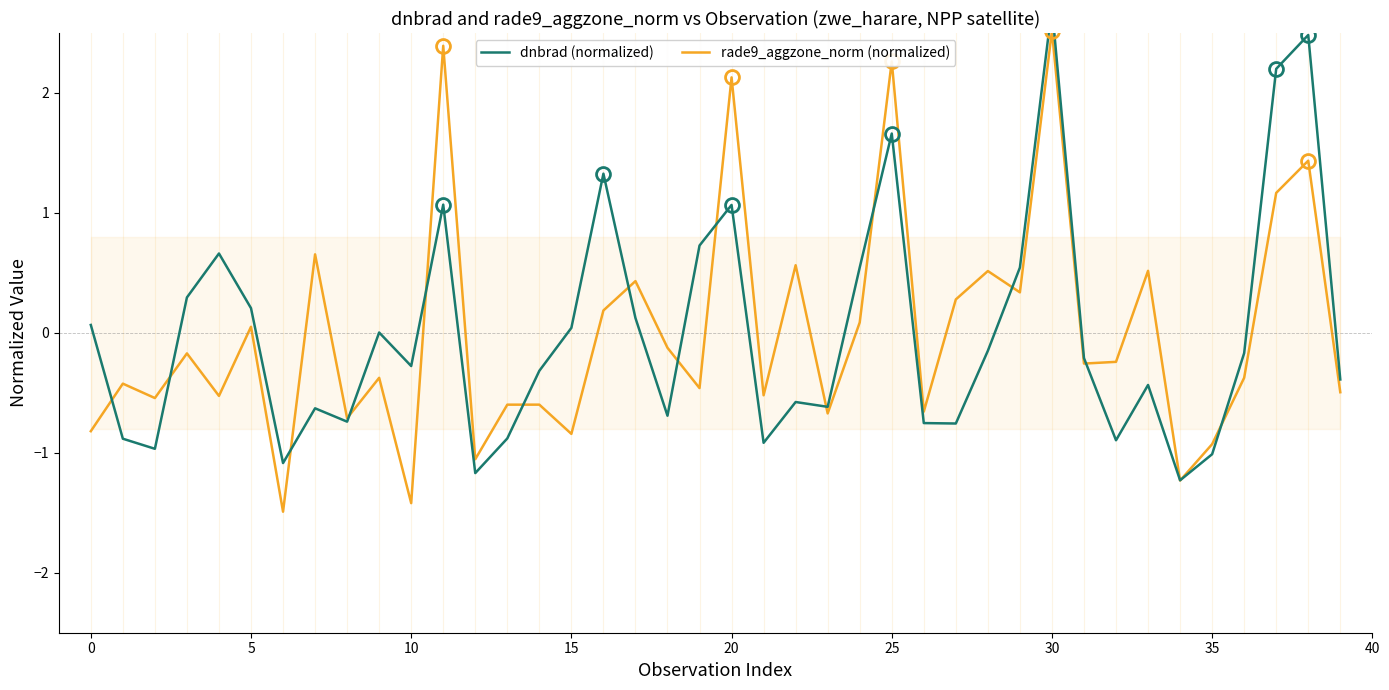

What is the label of the 6th point from the right?

34